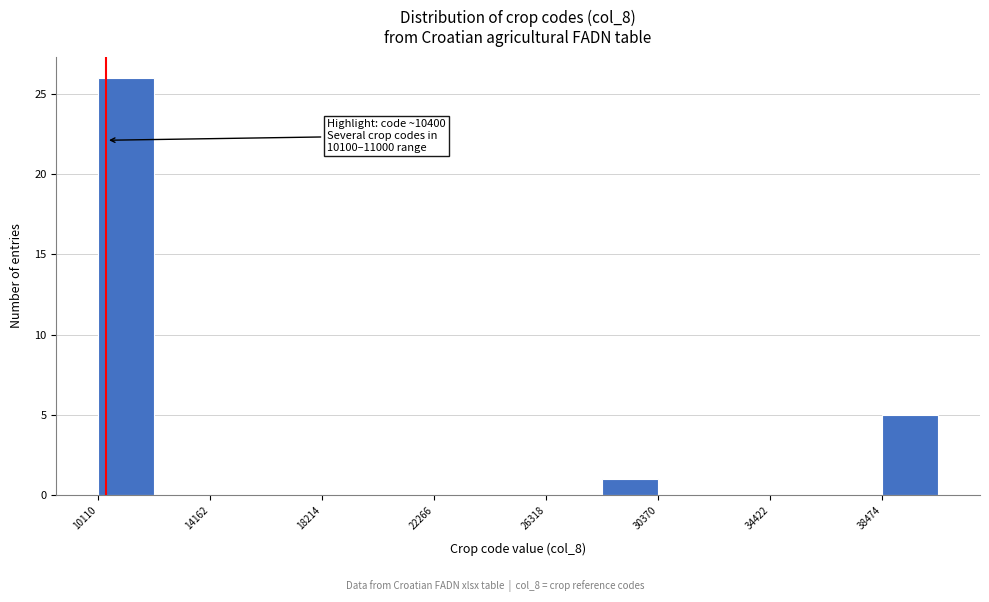

Which range on the x-axis has the tallest bar?

10000 to 12000